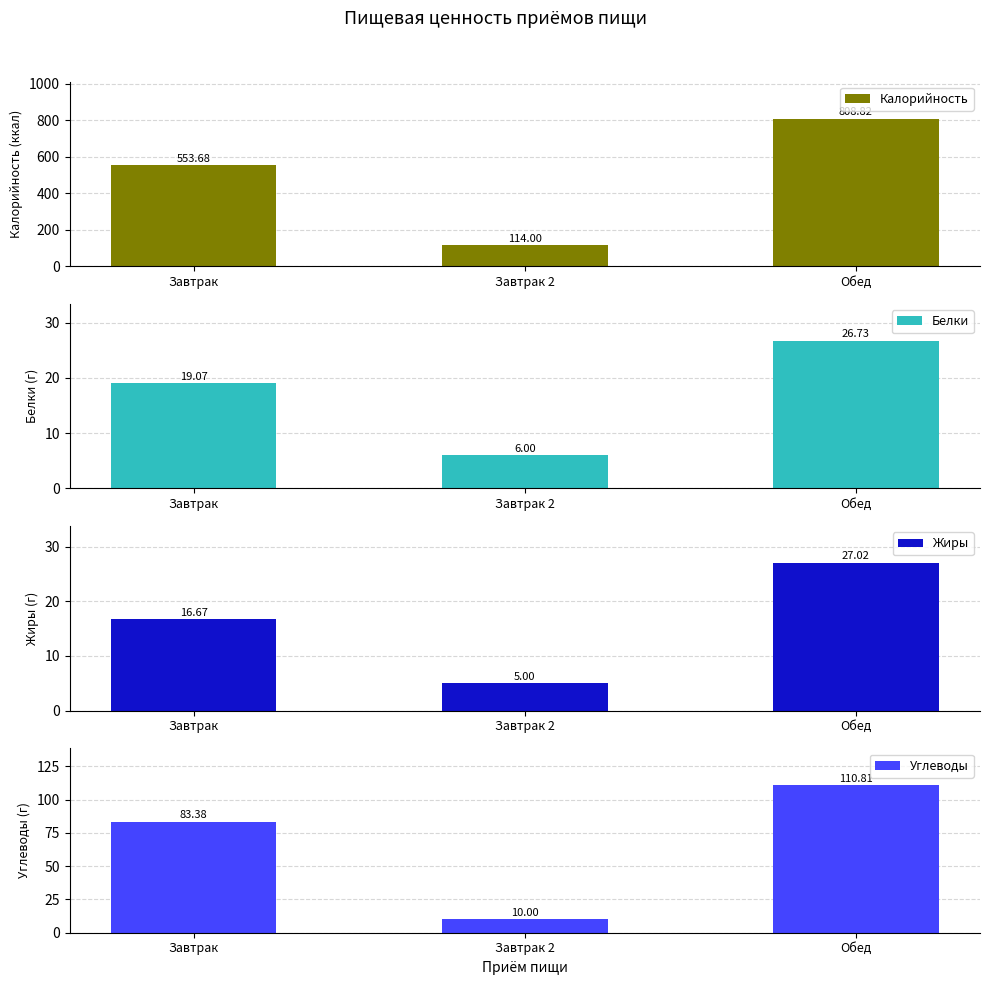

At how many categories does at least one series exceed 134?

2